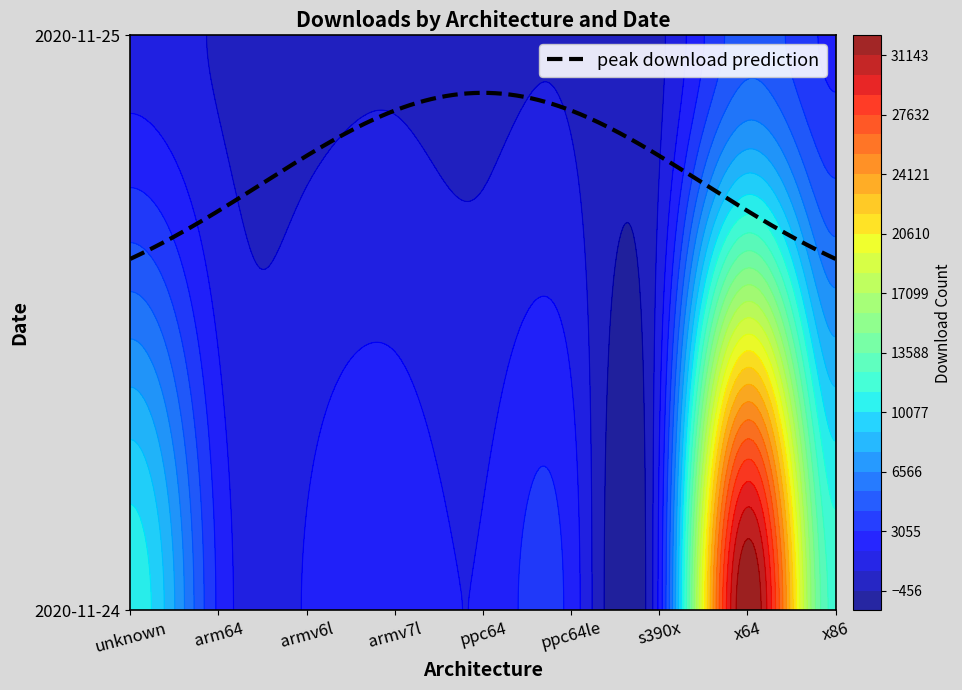

How many distinct data groups are displayed?

2